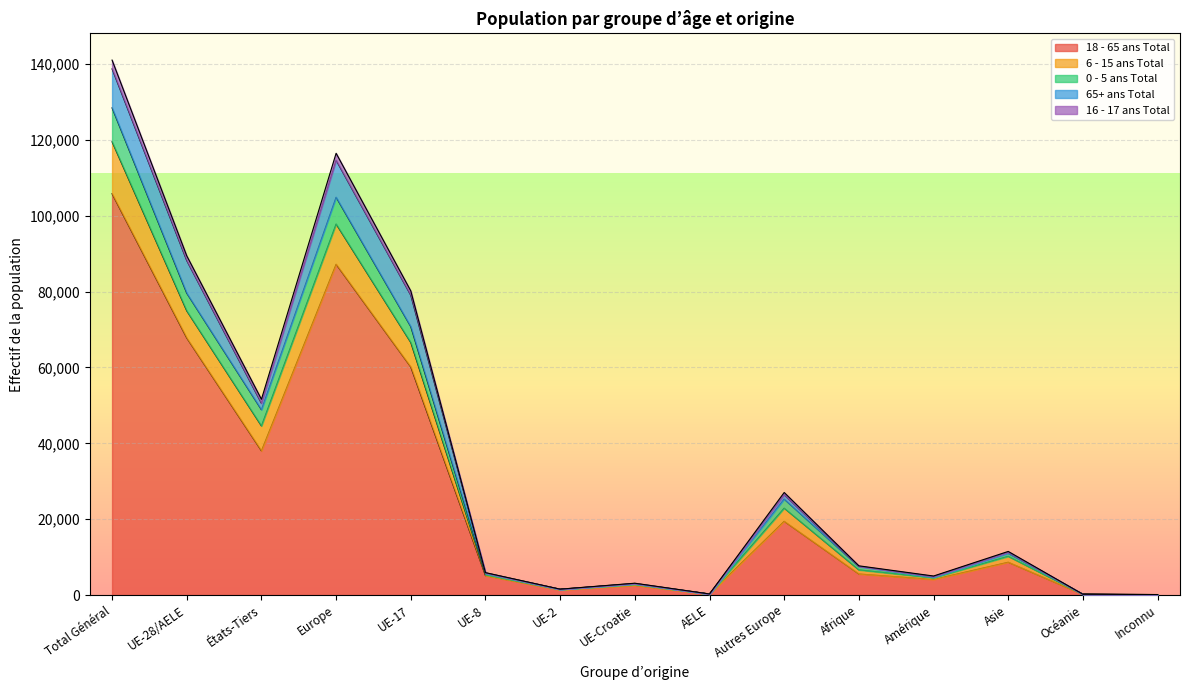

What is the value of the 6 - 15 ans Total point at the 12th from the left?

4722